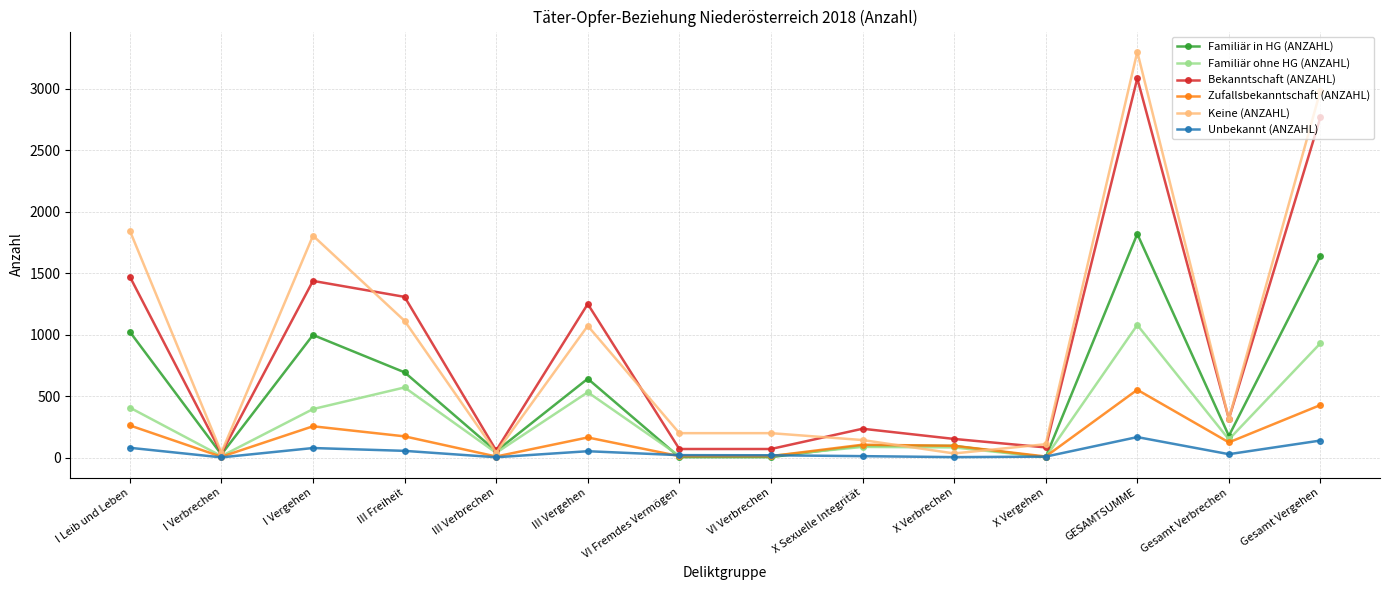

What is the spread (max minus min) of values at I Leib und Leben?

1767